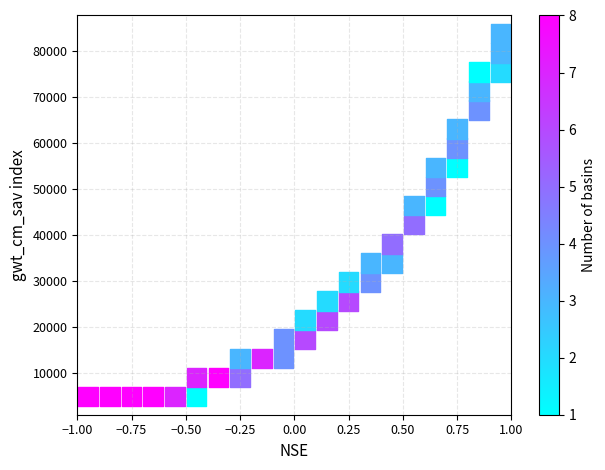

What is the range of Y values (max minus min)?

79005.5